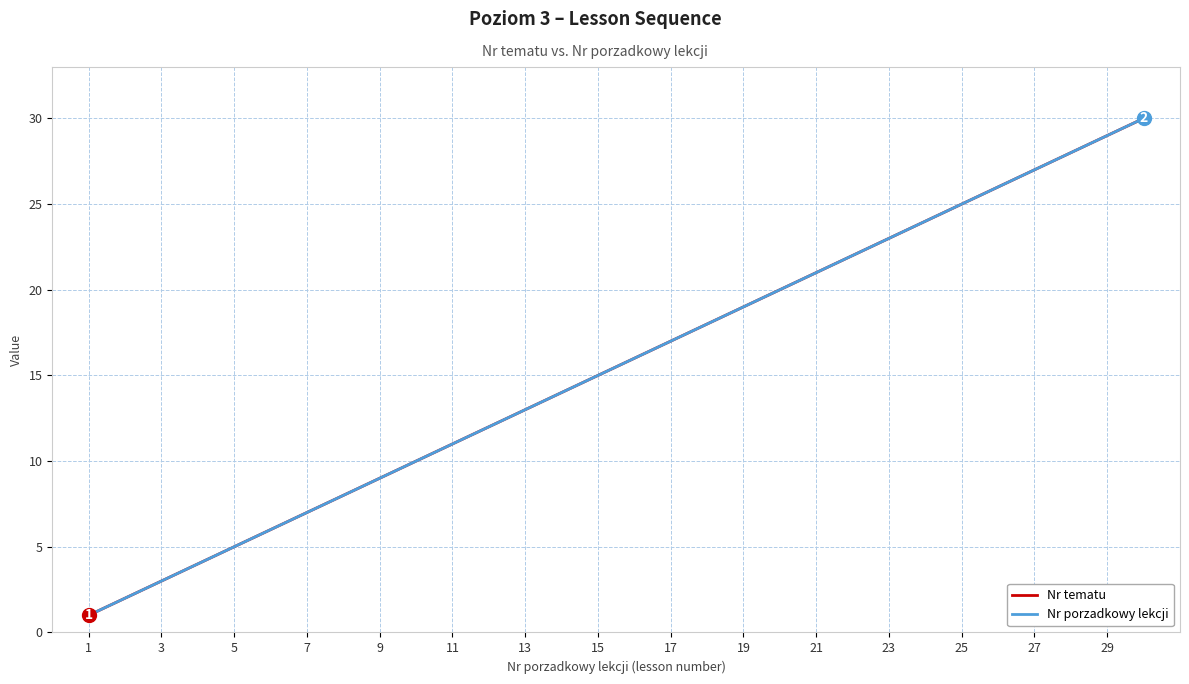

At which category is the sum across all series the highest?

29